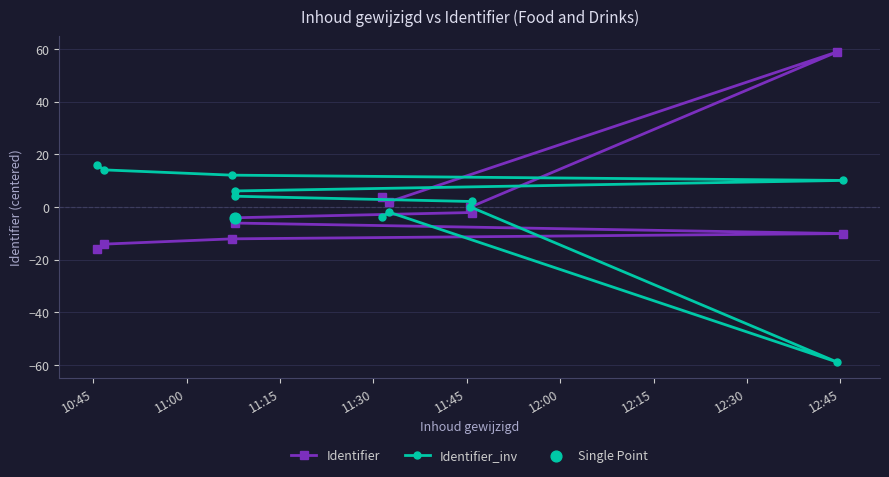

What are all the series names shown in the legend?

Identifier, Identifier_inv